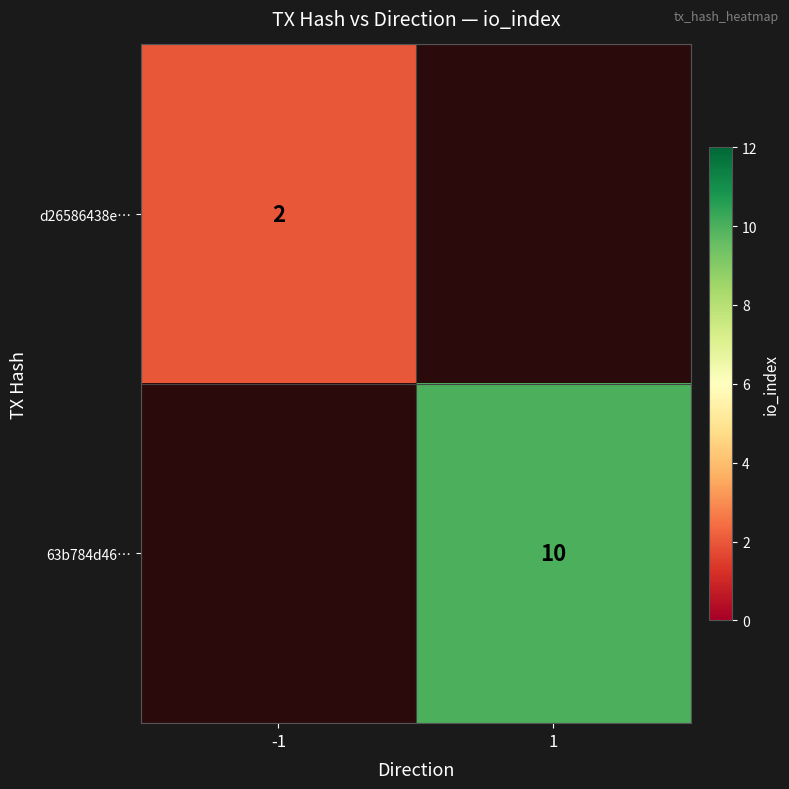

Is it true that 63b784d46… equals 10 at 1?

True